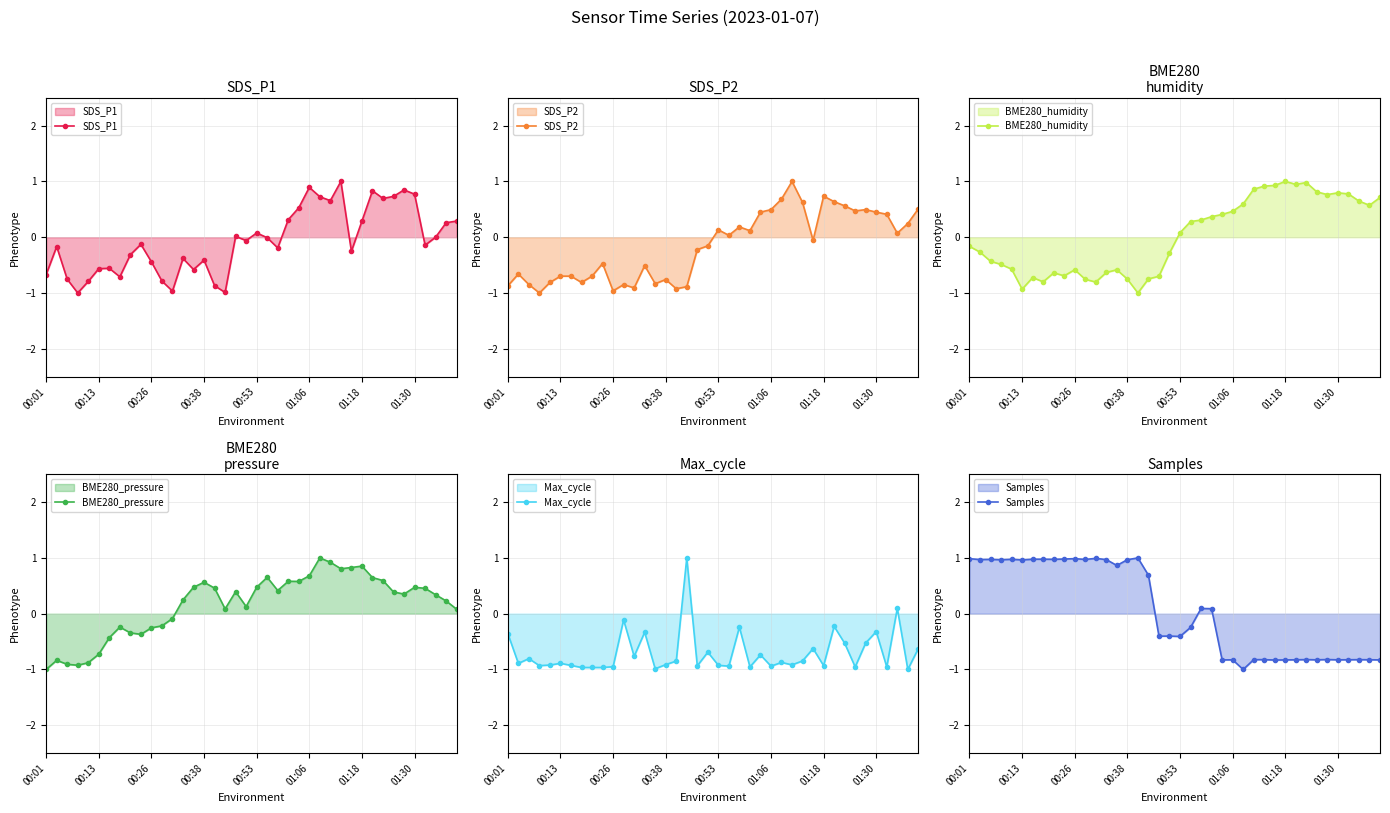

The value of SDS_P1 at 17 is -1.0. True or false?

True